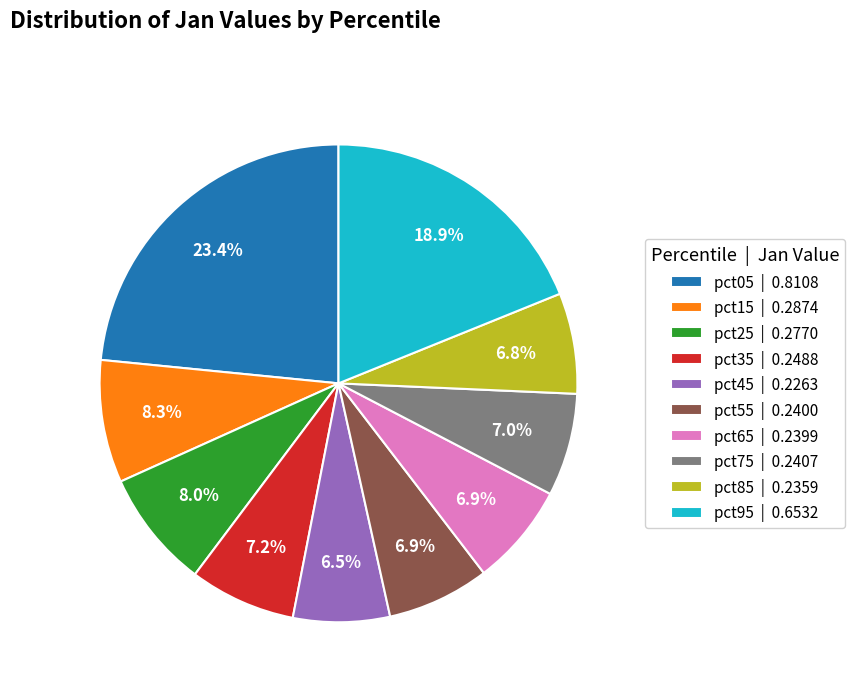

Which slice is the largest?

pct05